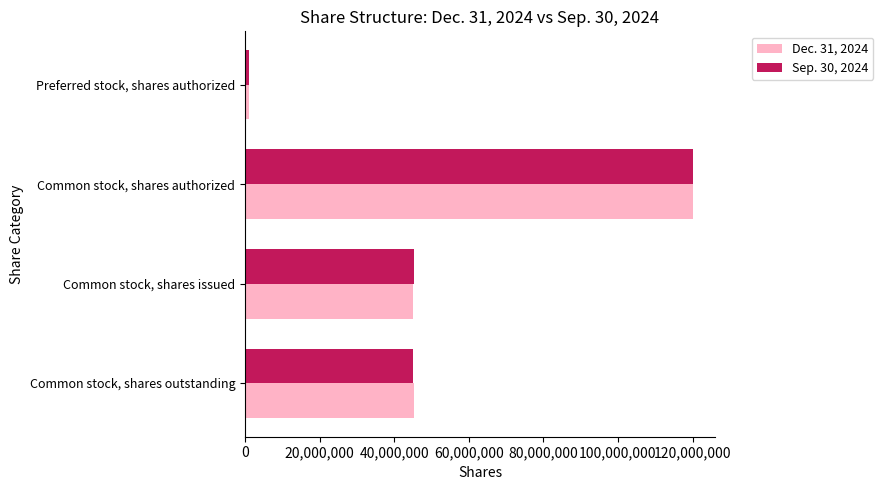

What is the lowest value of the Dec. 31, 2024 series?

1000000